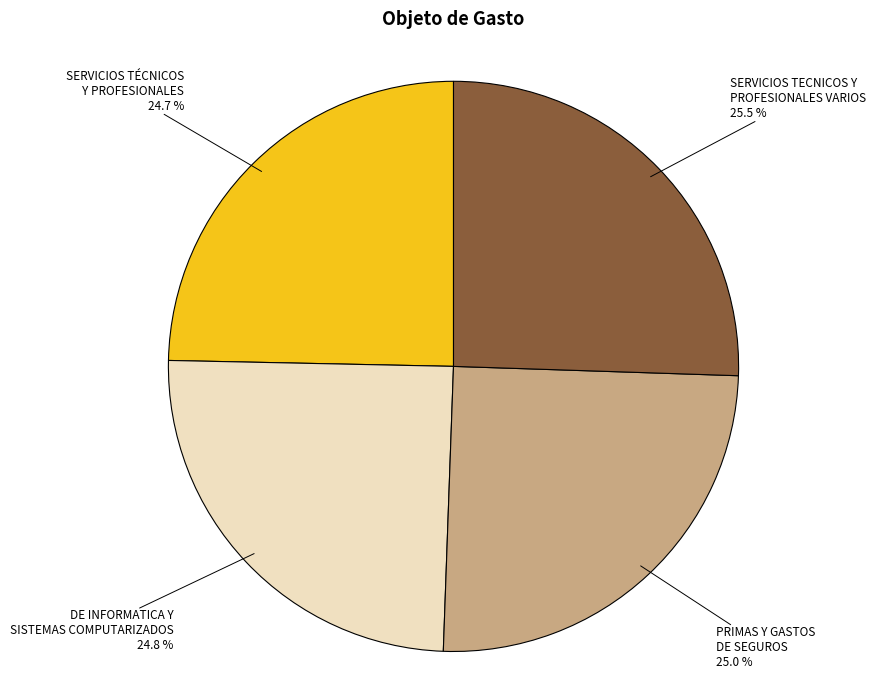

To the nearest percent, what is the difference between the largest and smallest slice percentages?

1%